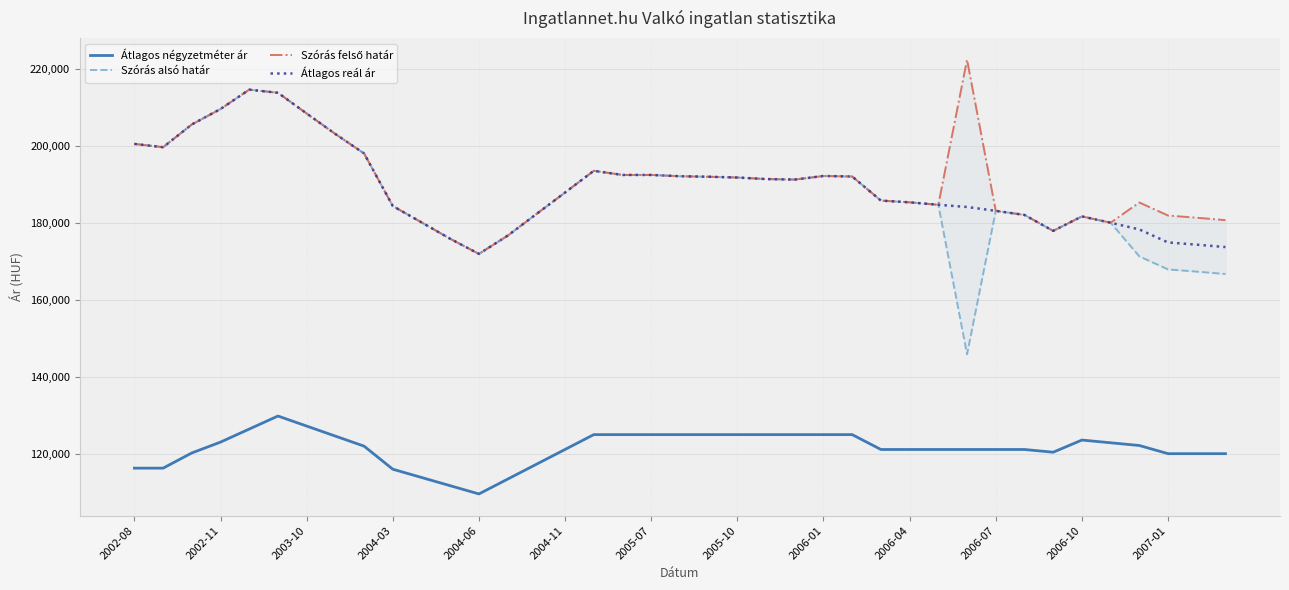

Is it true that Átlagos négyzetméter ár equals 121131 at 29?

True